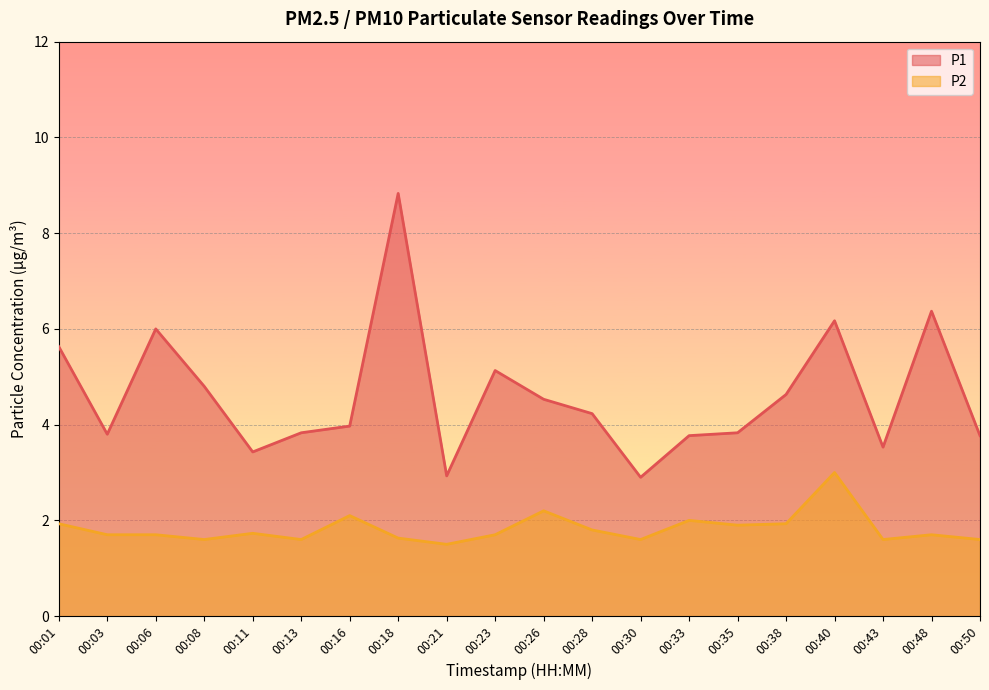

Does the chart display data point markers on the line(s)?

No